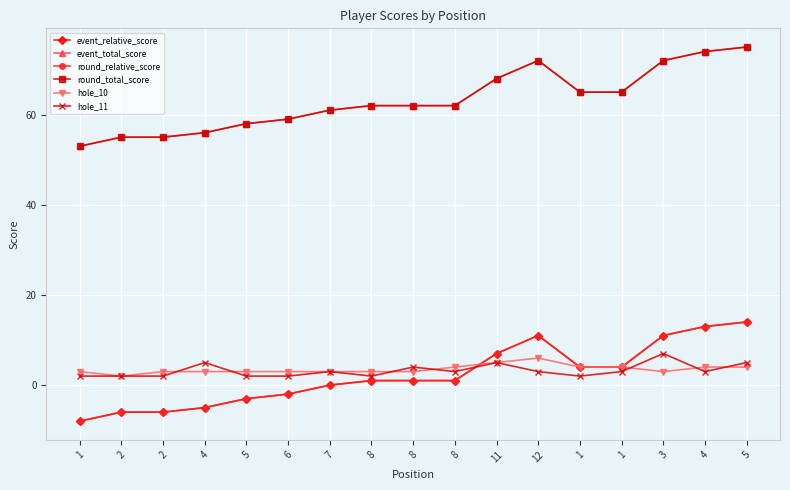

What is the spread (max minus min) of values at 11?

63